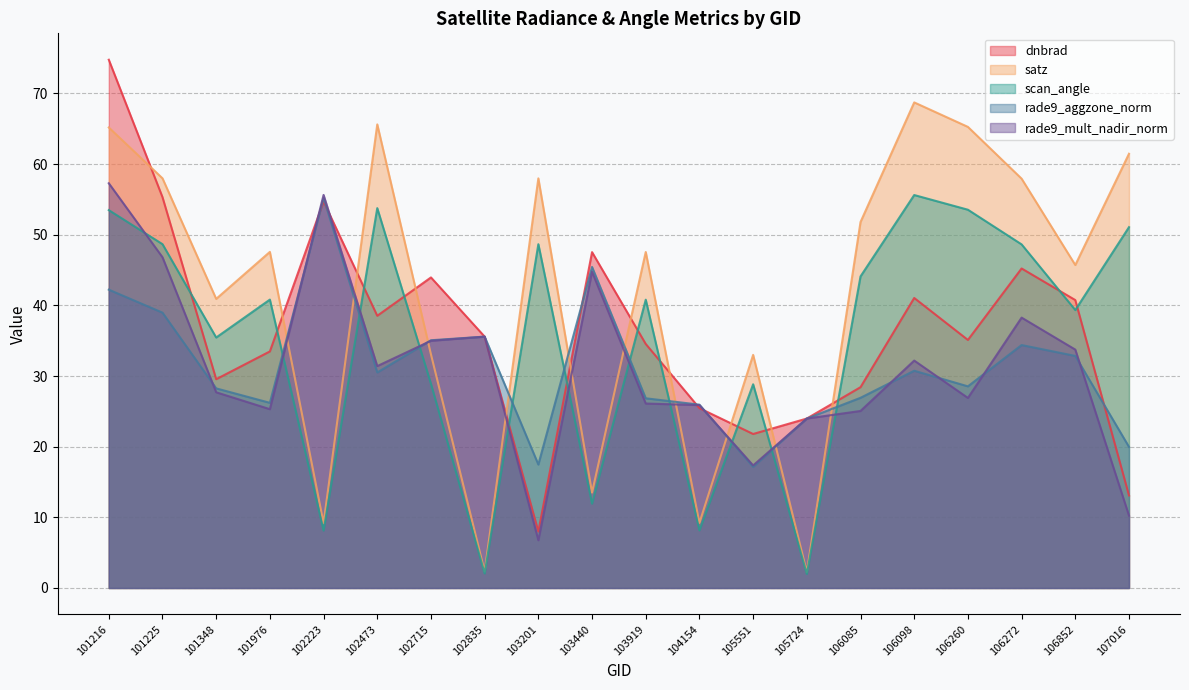

How many categories are shown in the chart?

20